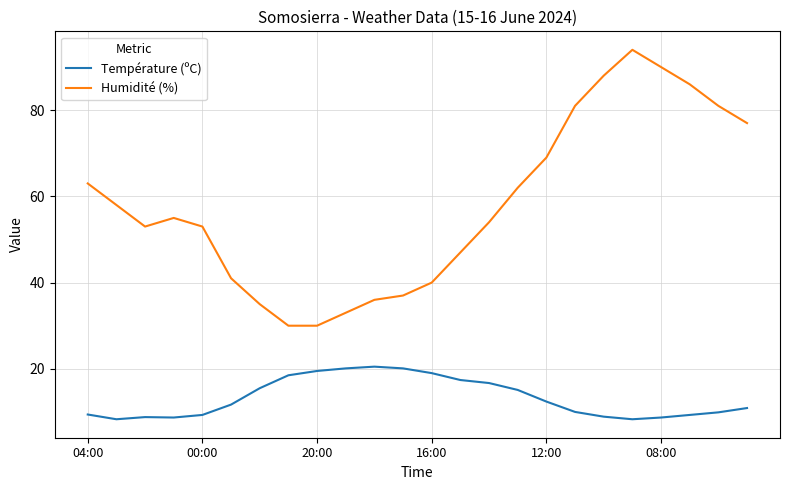

How many lines are shown in the chart?

2